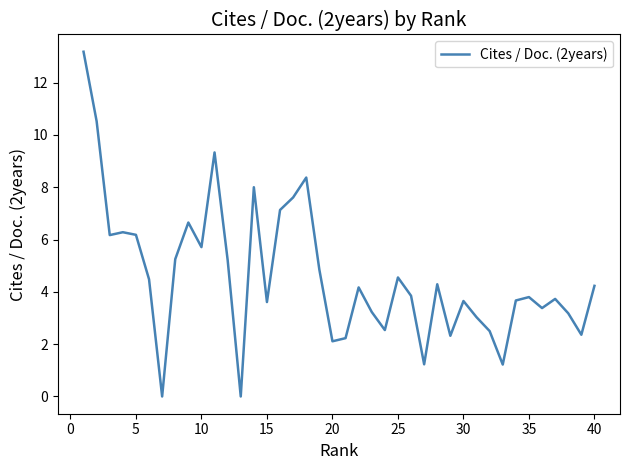

What is the maximum value shown in the chart?

13.2